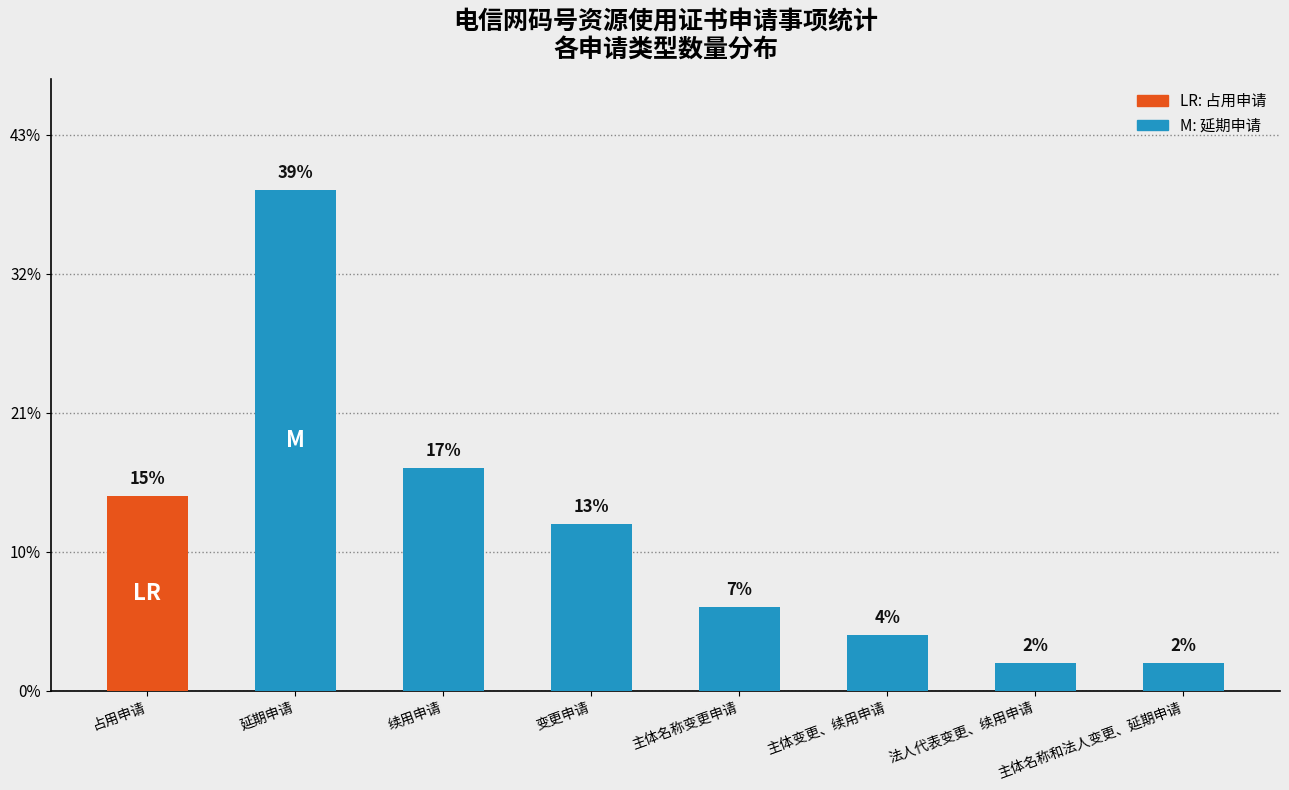

Does the chart contain any negative values?

No